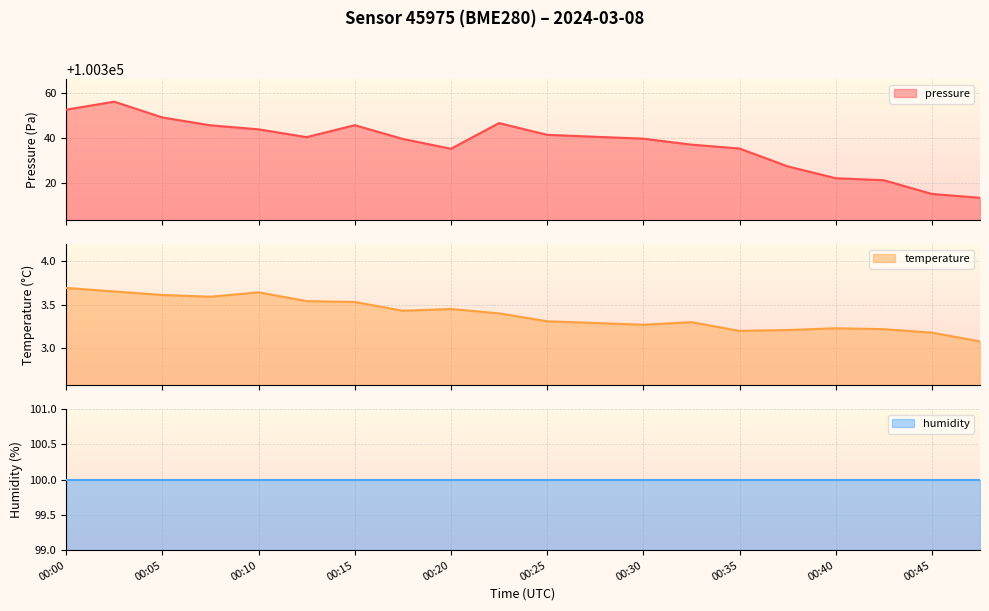

Which has a higher value, 00:20 or 00:03?

00:03